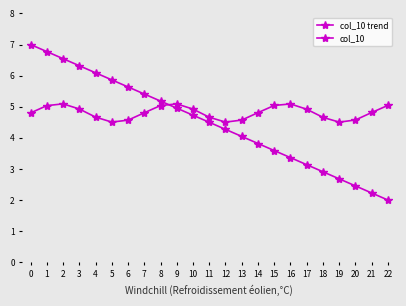

Is this an area chart (filled region under the line)?

No